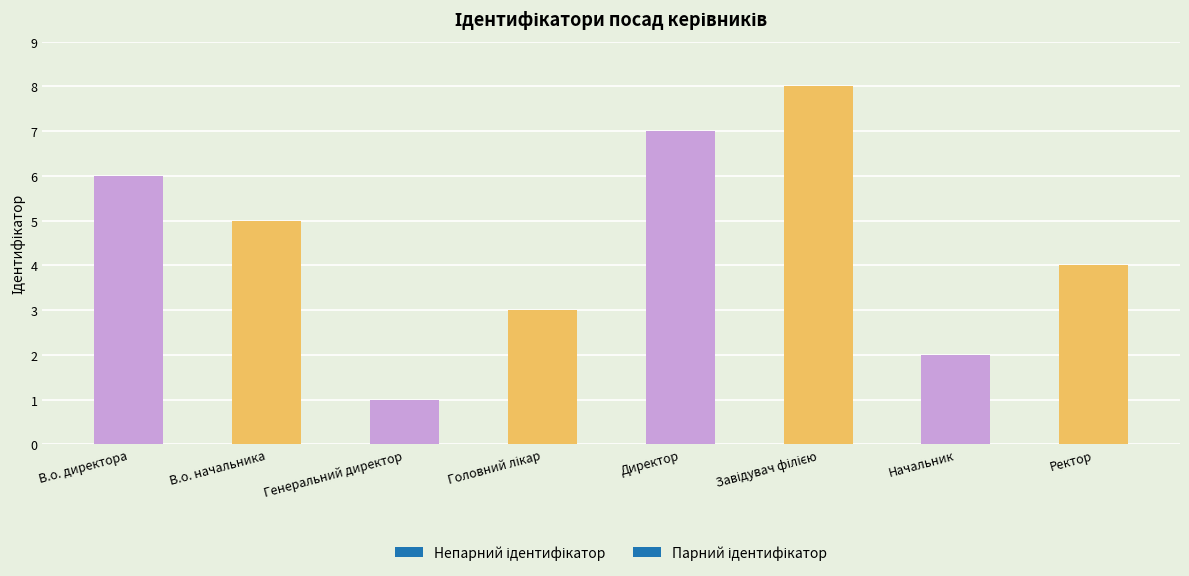

How many values are between 3 and 7?

5